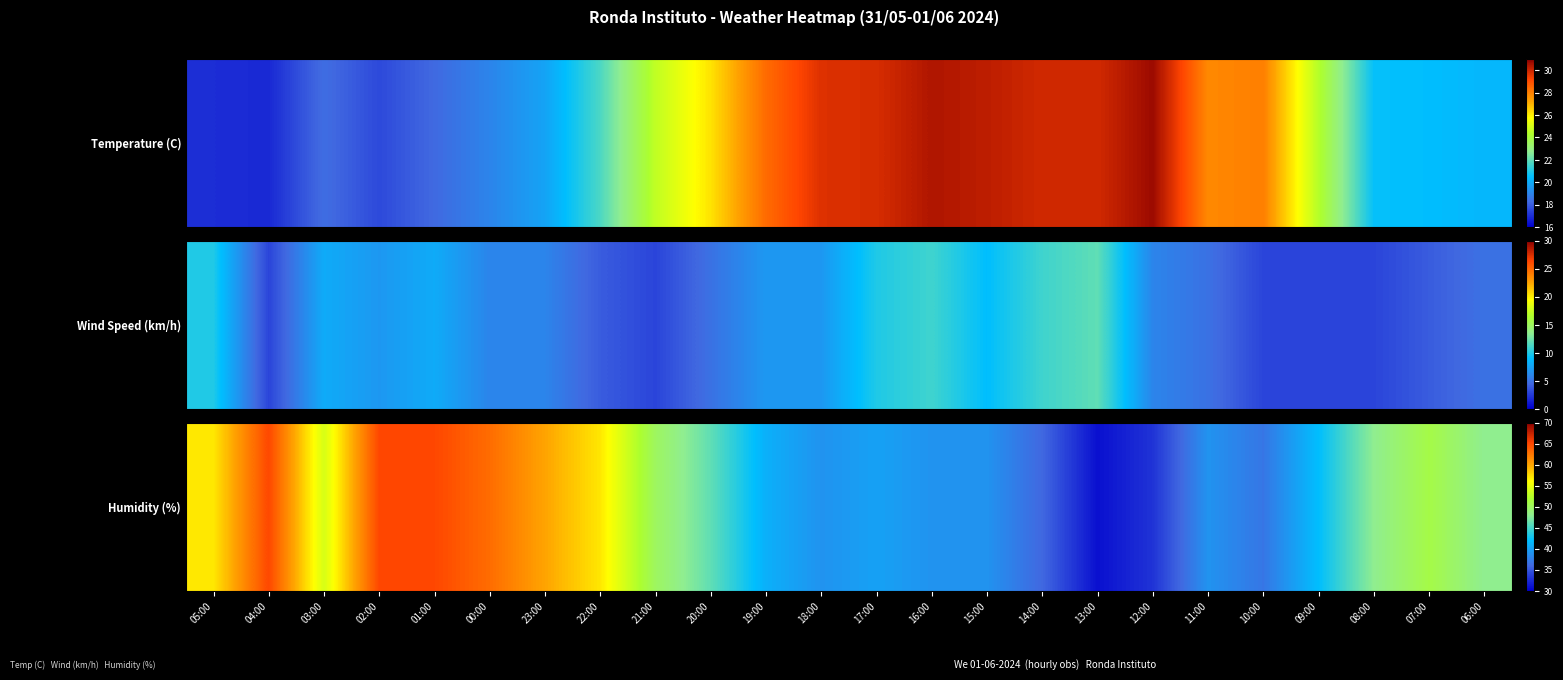

What is the sum of all values?

1145